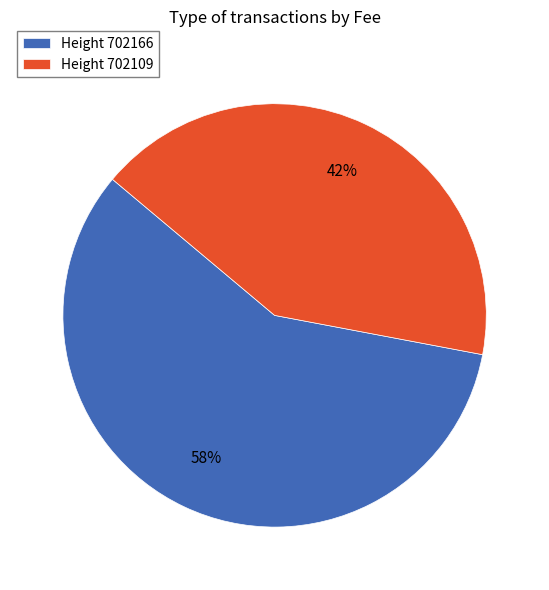

How many slices are in this pie chart?

2